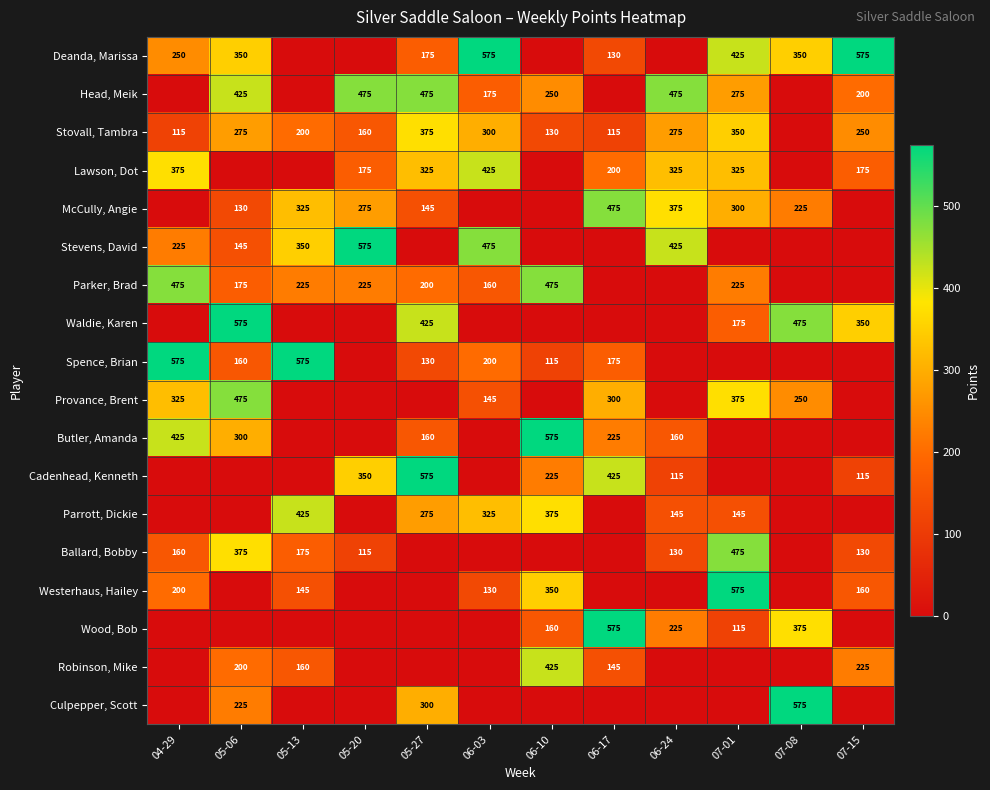

The Westerhaus, Hailey series shows 200 at 04-29. True or false?

True